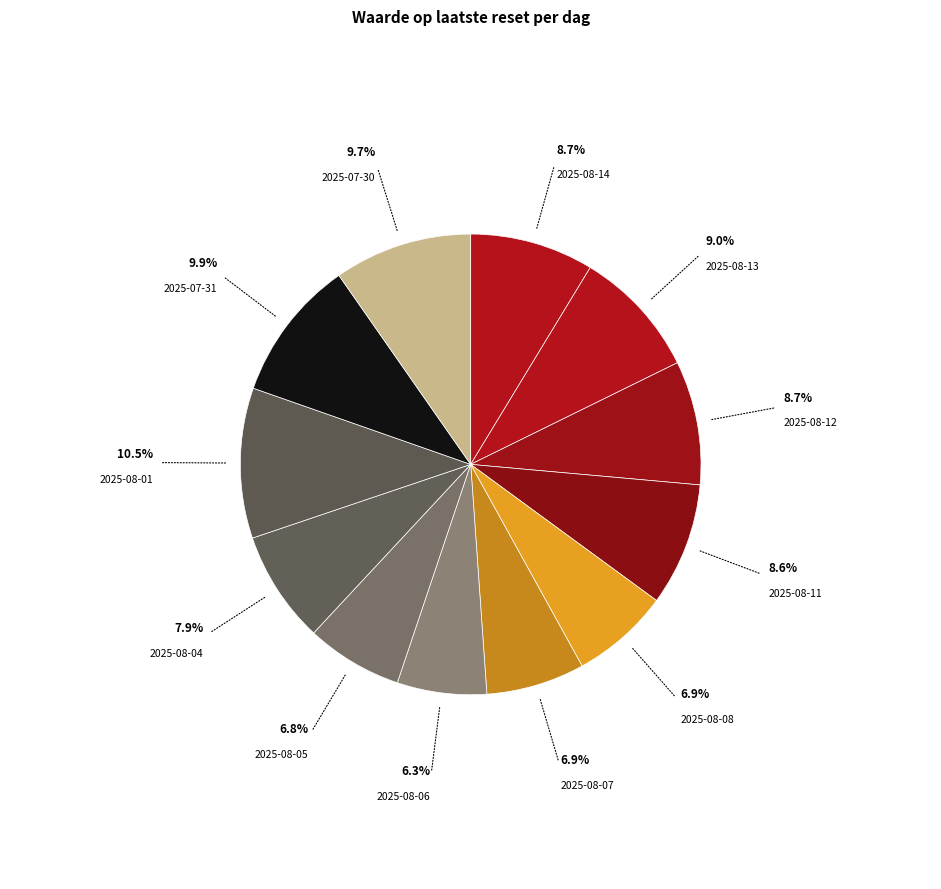

Count the number of slices in the pie.

12